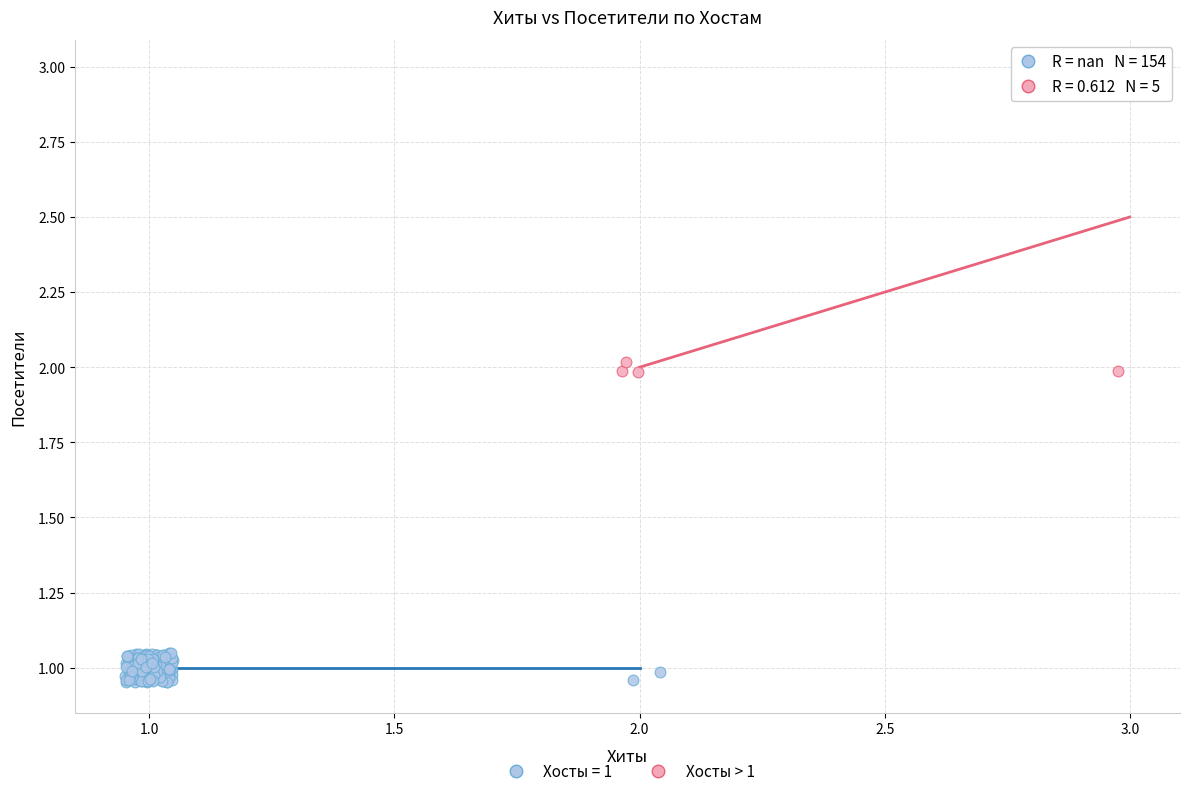

Which series has the largest Y range (max minus min)?

Хосты > 1